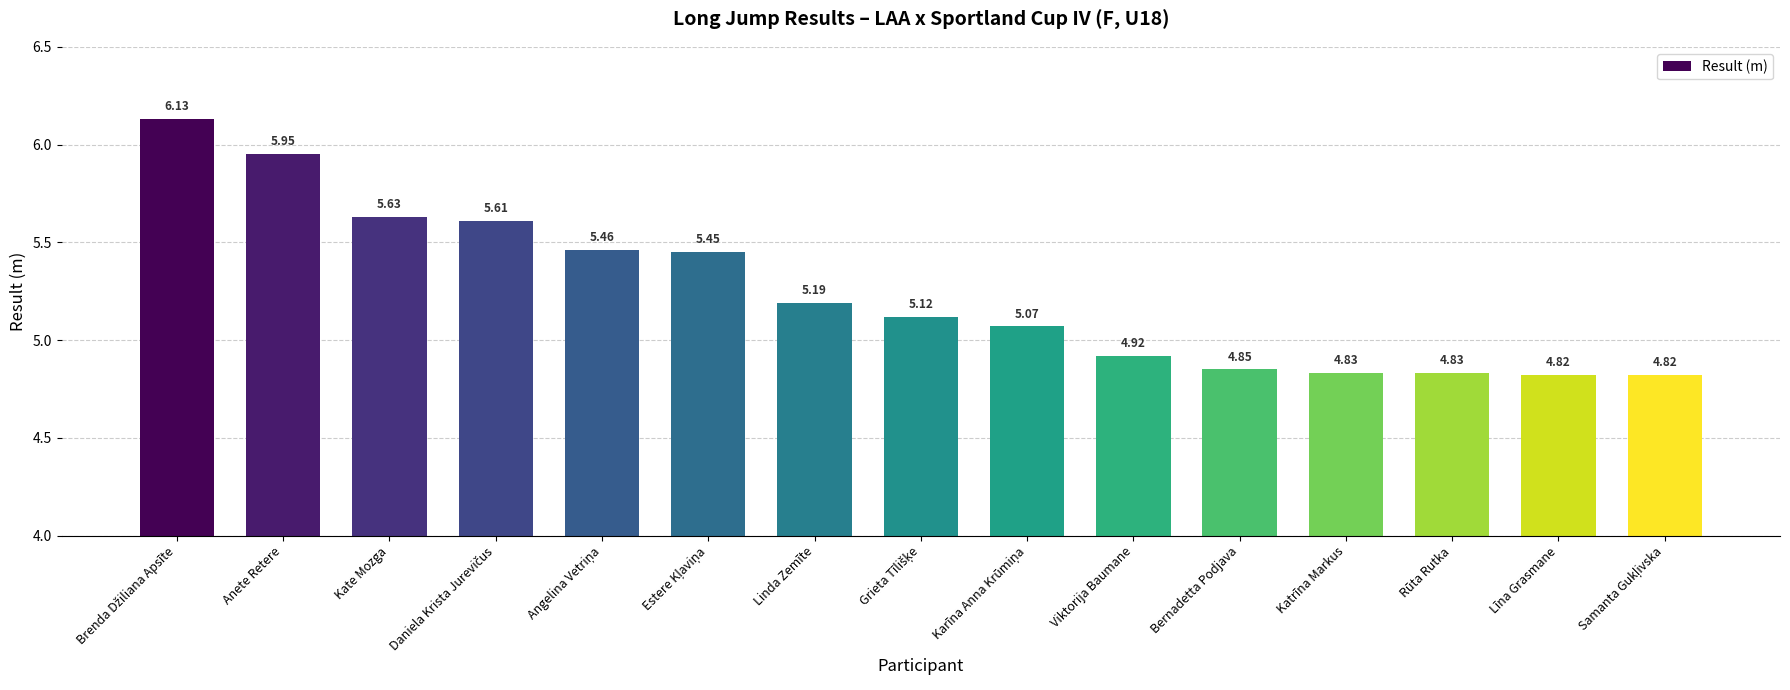

What is the difference between the second highest and second lowest values?

1.1